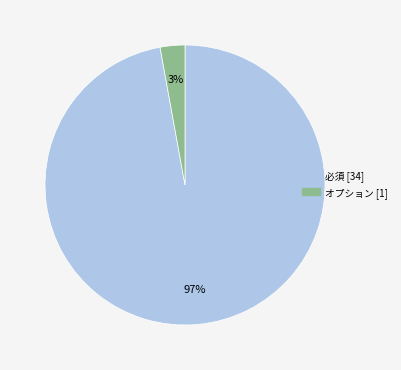

To the nearest percent, what is the difference between the largest and smallest slice percentages?

94%